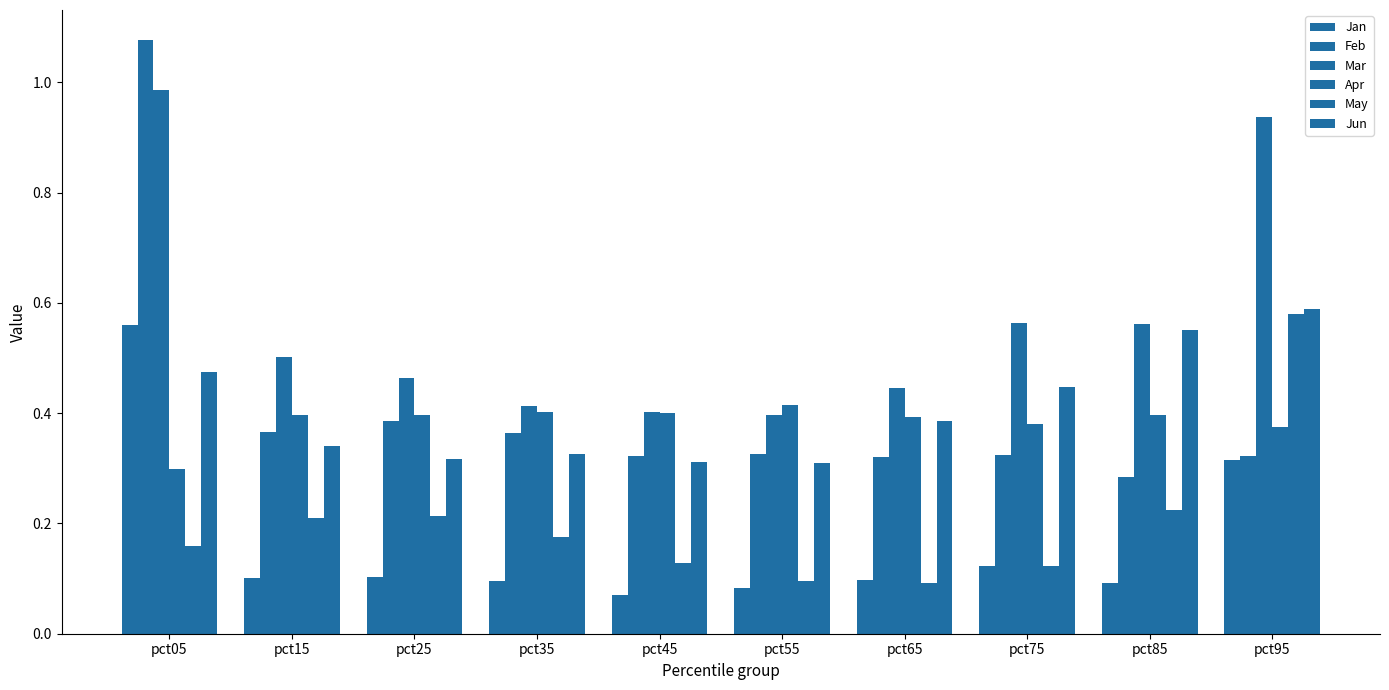

The Mar series shows 0.9 at pct85. True or false?

False